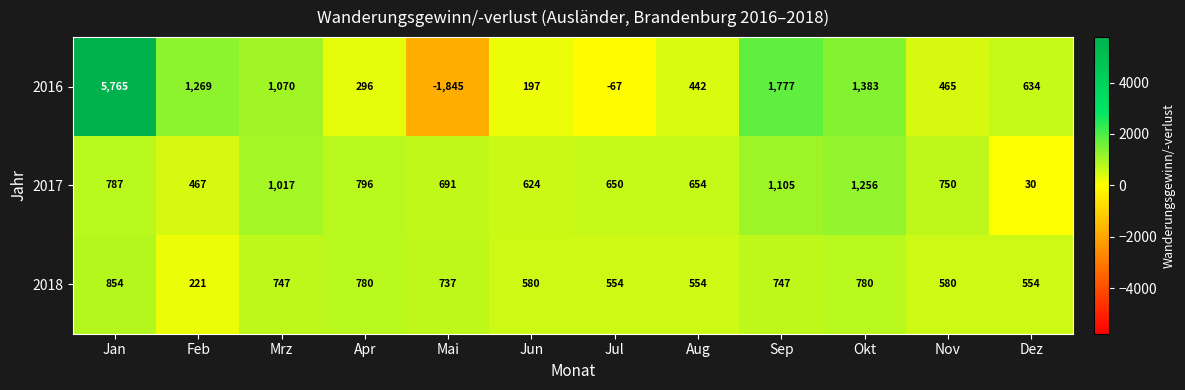

What is the difference between the highest and lowest values at Dez?

604